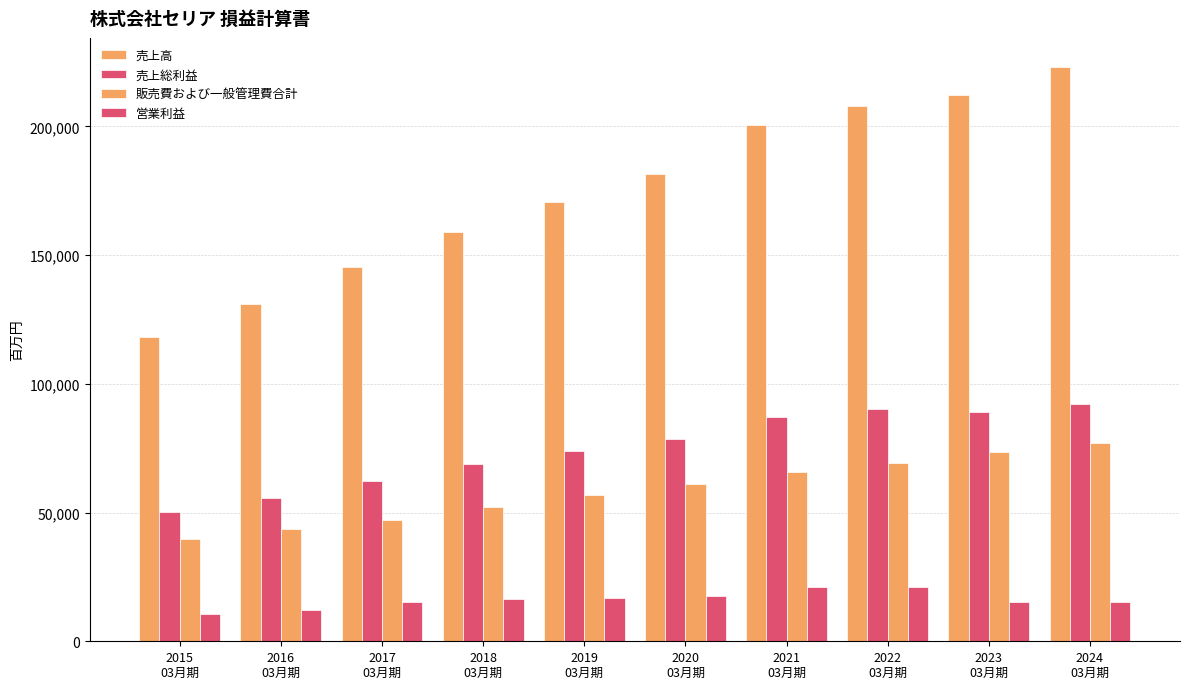

How many groups of bars are there?

10